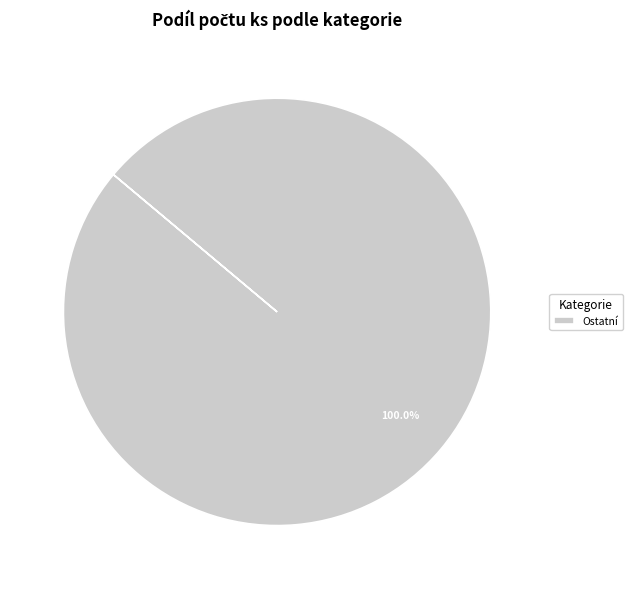

Does any single category account for the majority?

Yes